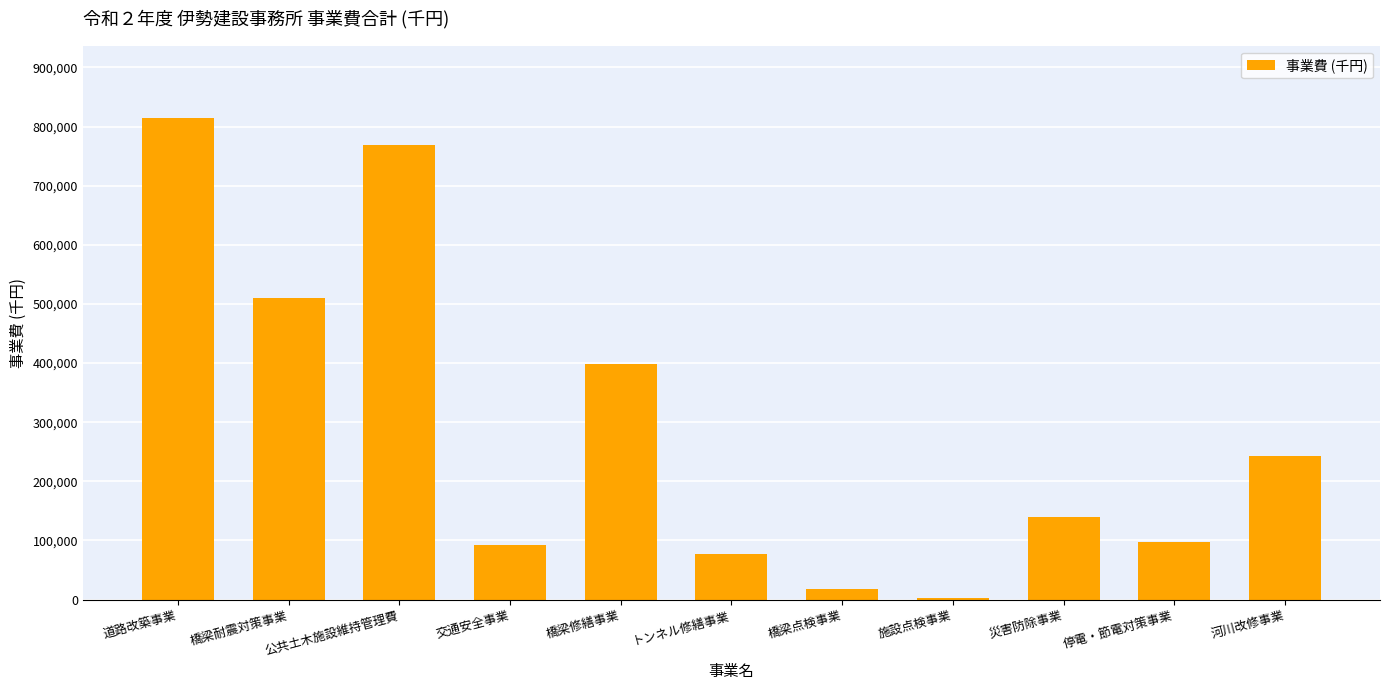

Reading right to left, what are all the values shown in this chart?

243600	98176	139761	2992	18585	76650	397950	92341	769342	509250	814596